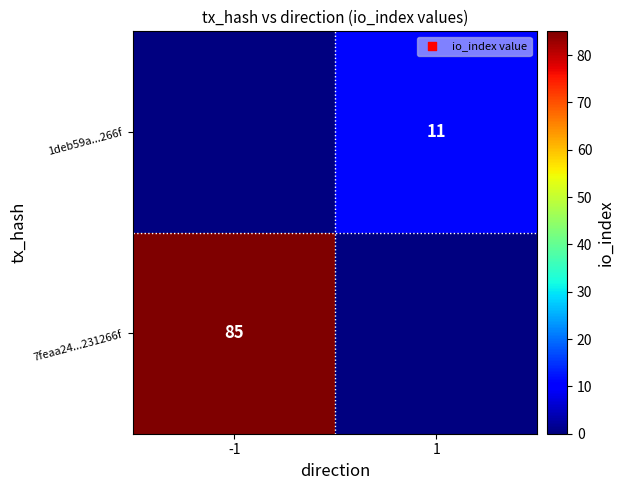

How many data points does each series have?

2